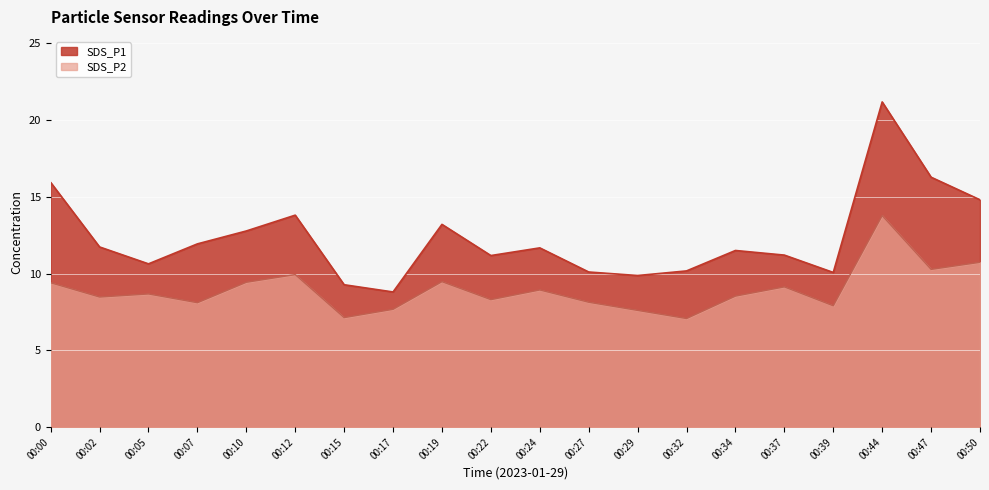

What is the total value across all series at 00:15?

16.4